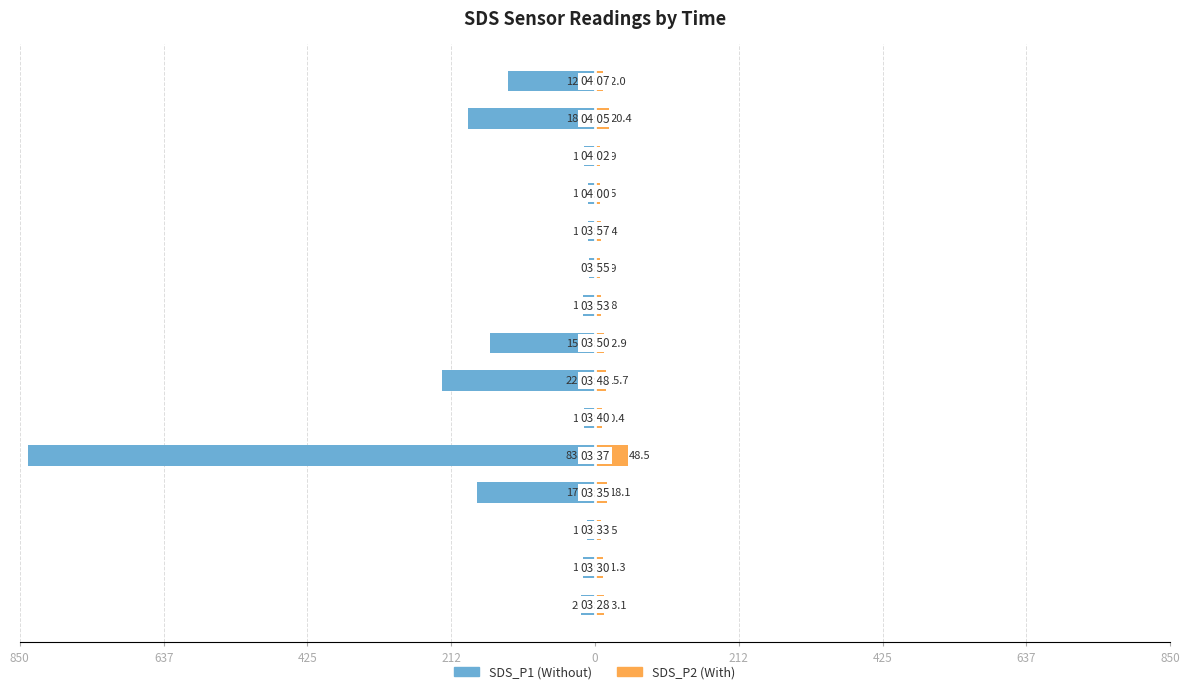

How many categories are shown in the chart?

15